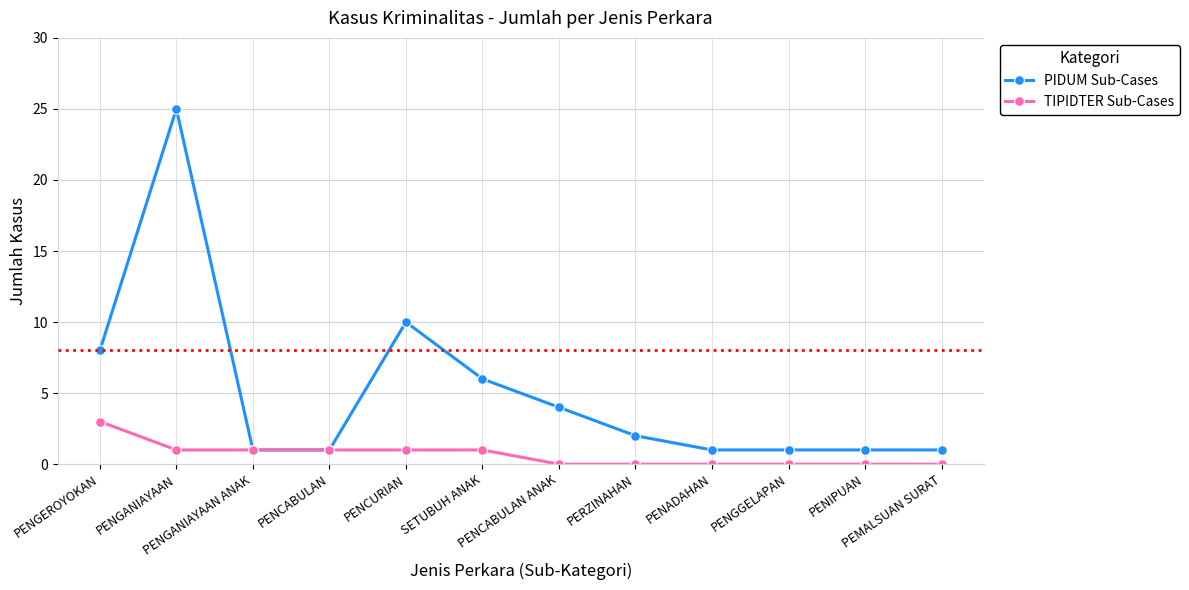

What is the sum of the PIDUM Sub-Cases values at PENADAHAN and PENGEROYOKAN?

9